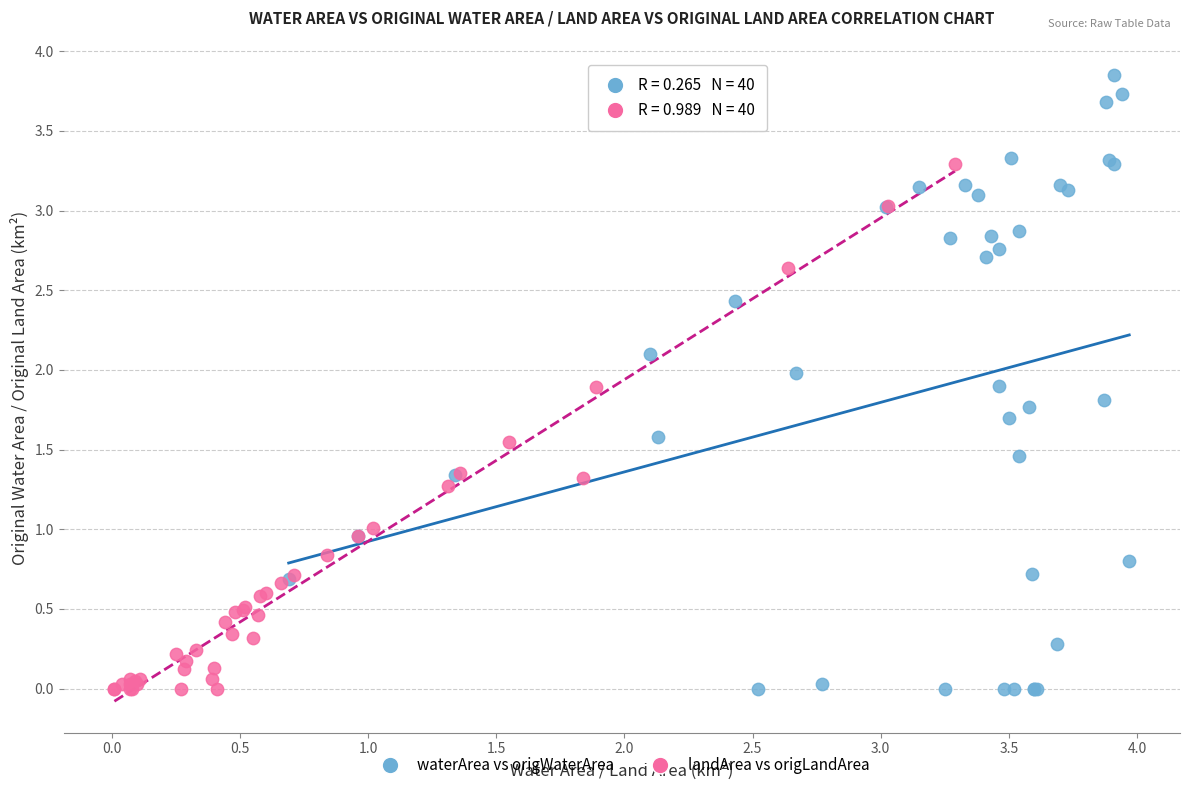

Which series contains the highest Y value?

waterArea vs origWaterArea